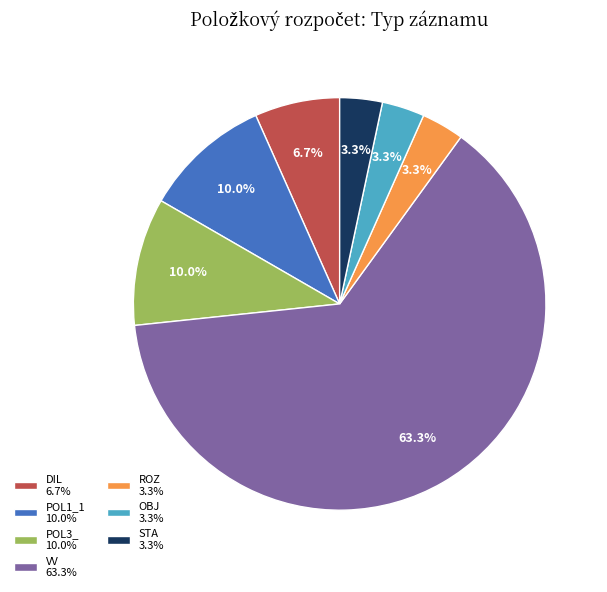

To the nearest percent, what is the average slice percentage?

14%